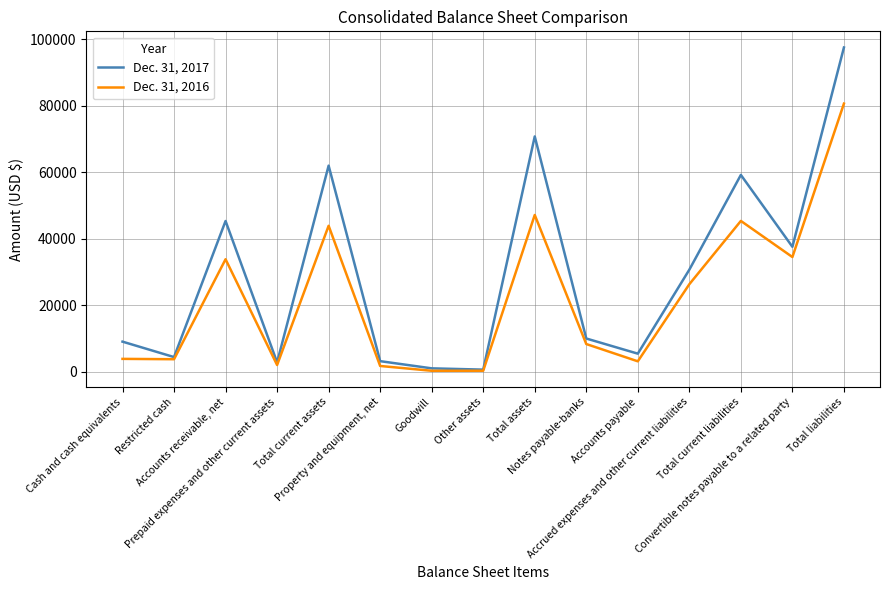

Which series has the largest total across all categories?

Dec. 31, 2017